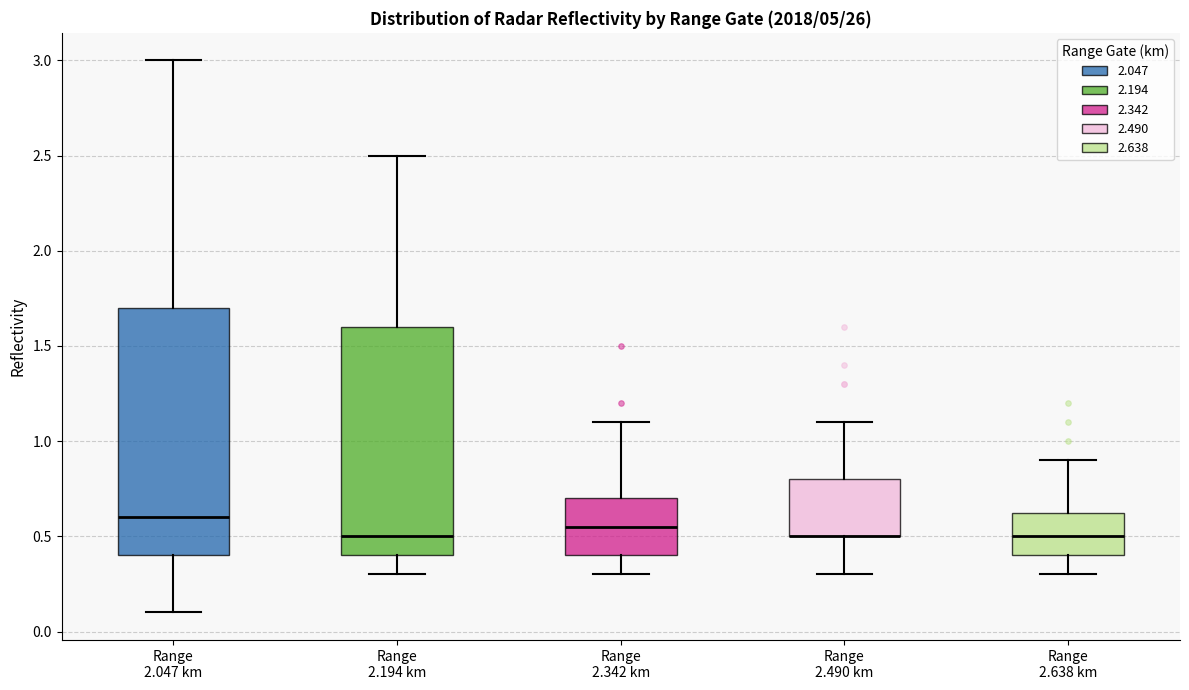

Reading left to right, transcribe this box plot: for each box, give where its median line is, the range the box spans, and where its two whiskers end, as read against the y-axis. The values are not printed on the chart, so give them approximately, as read against the axis.

Range 2.047 km: median 0.60, box 0.40 to 1.70, whiskers 0.10 to 3.00
Range 2.194 km: median 0.50, box 0.40 to 1.60, whiskers 0.30 to 2.50
Range 2.342 km: median 0.55, box 0.40 to 0.70, whiskers 0.30 to 1.10
Range 2.490 km: median 0.50 (drawn on the box's lower edge), box 0.50 to 0.80, whiskers 0.30 to 1.10
Range 2.638 km: median 0.50, box 0.40 to 0.65, whiskers 0.30 to 0.90